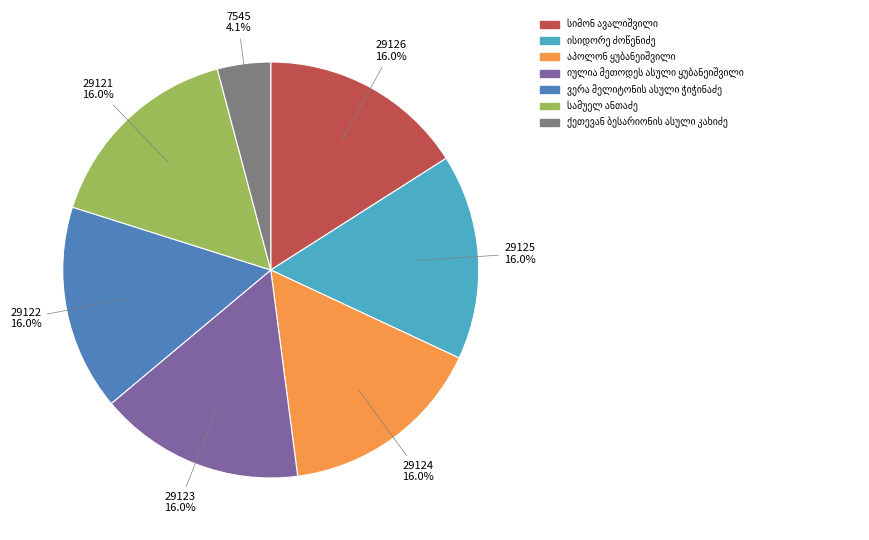

What is the total percentage of 29121 16.0% and 29125 16.0%?

32.0%